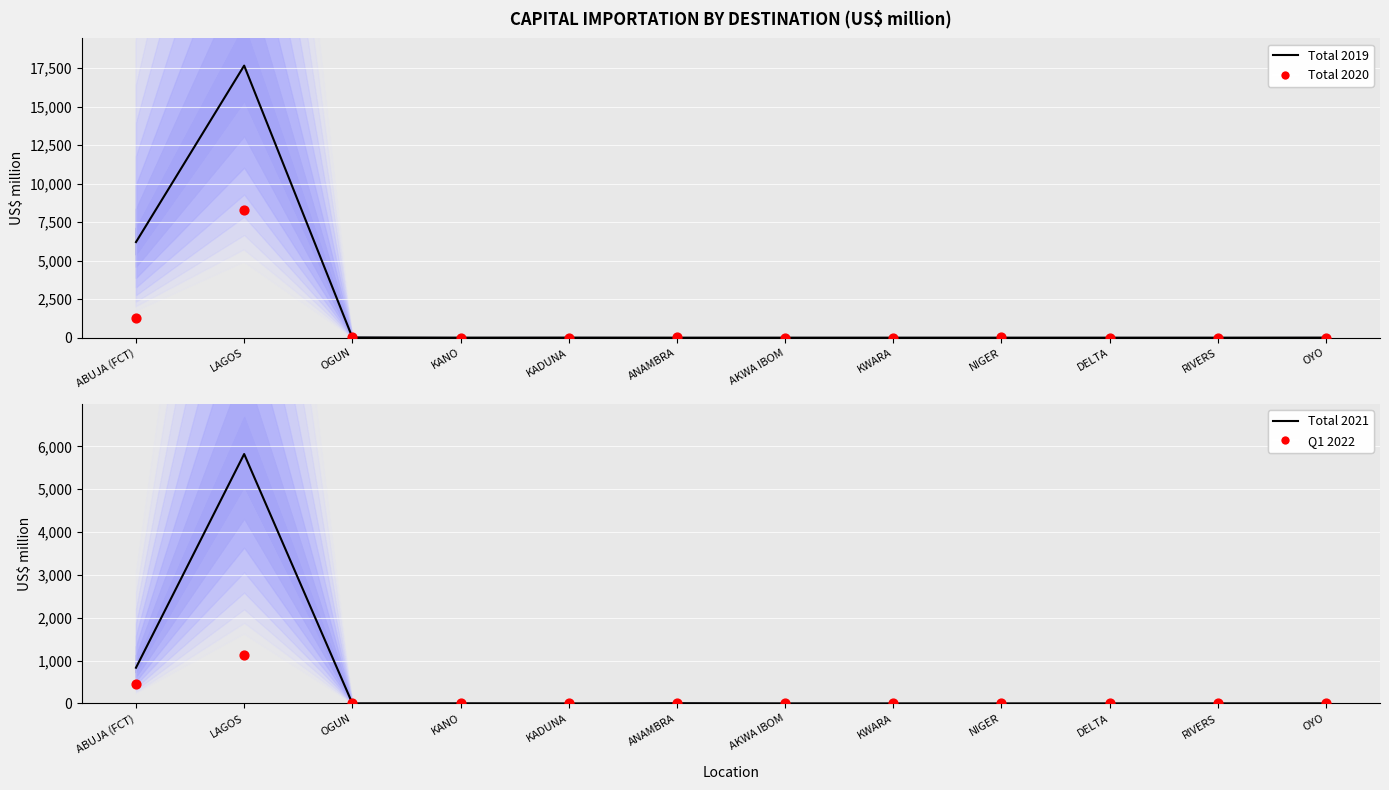

What are all the series names shown in the legend?

Total 2019, Total 2020, Total 2021, Q1 2022